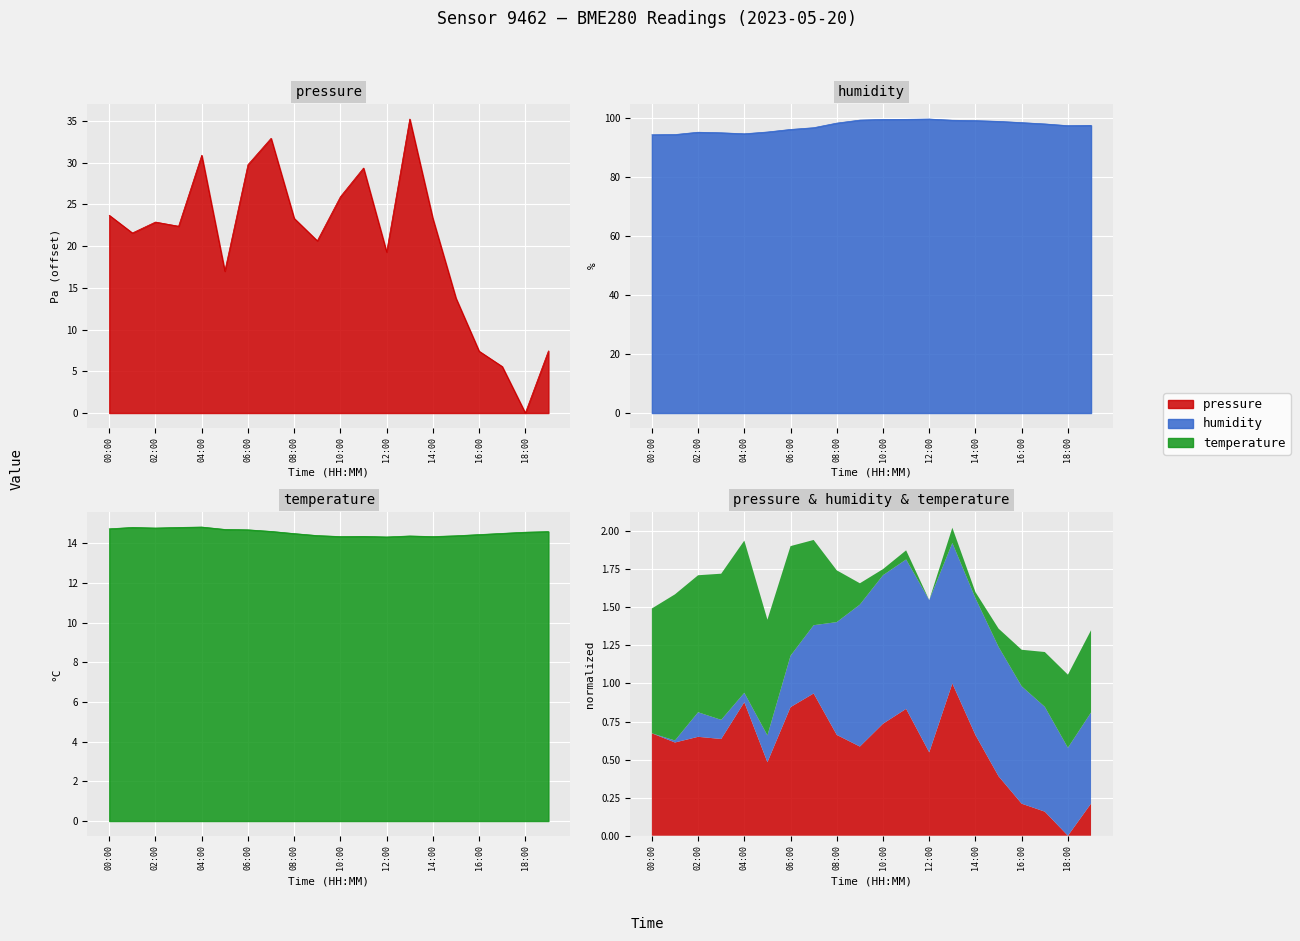

What position from the right is 19:00?

1